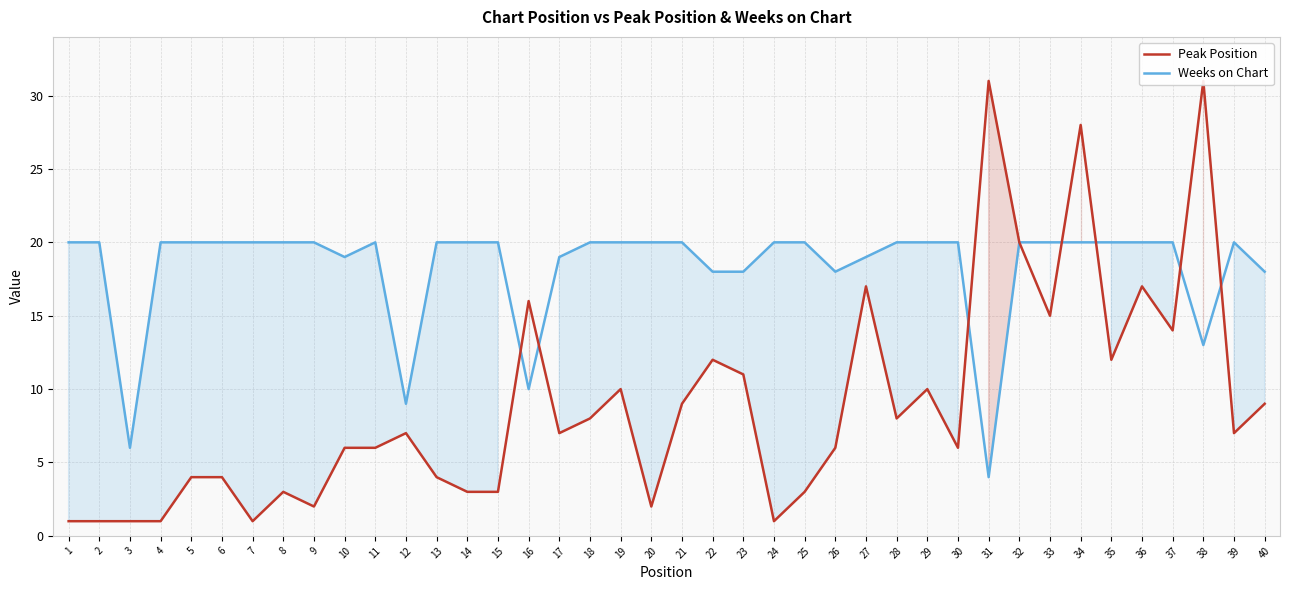

How many intersections are there between Weeks on Chart and Peak Position?

7